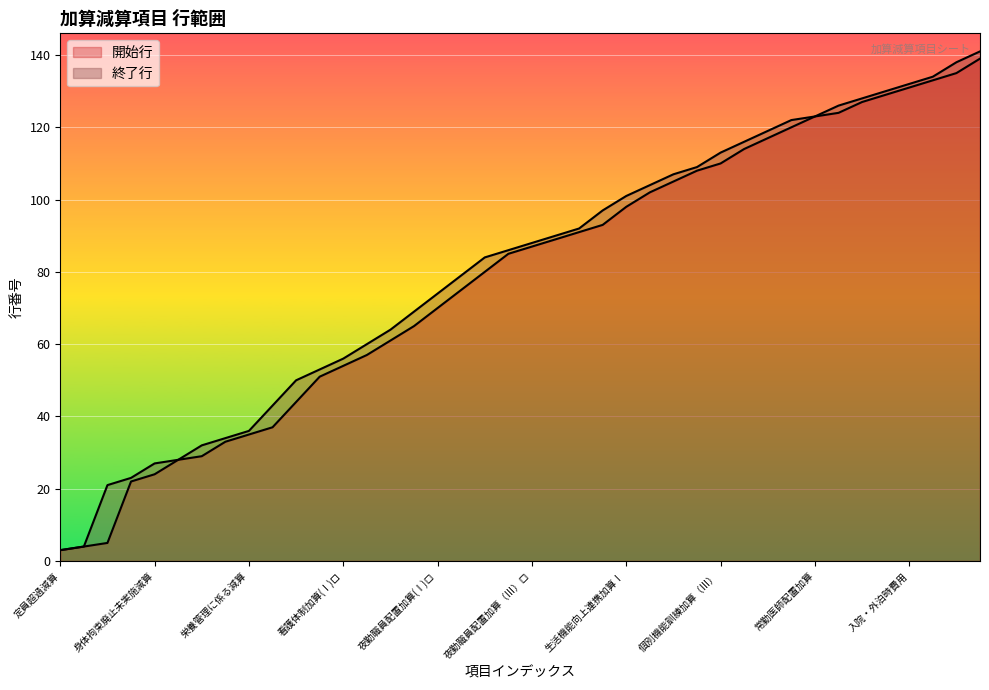

The 終了行 series shows 82 at 看護体制加算(Ⅰ)イ. True or false?

False